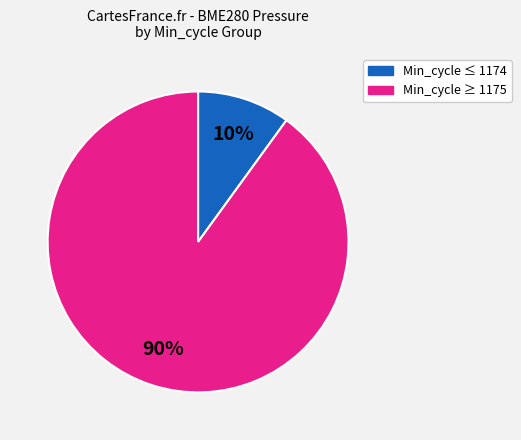

Count the number of slices in the pie.

2